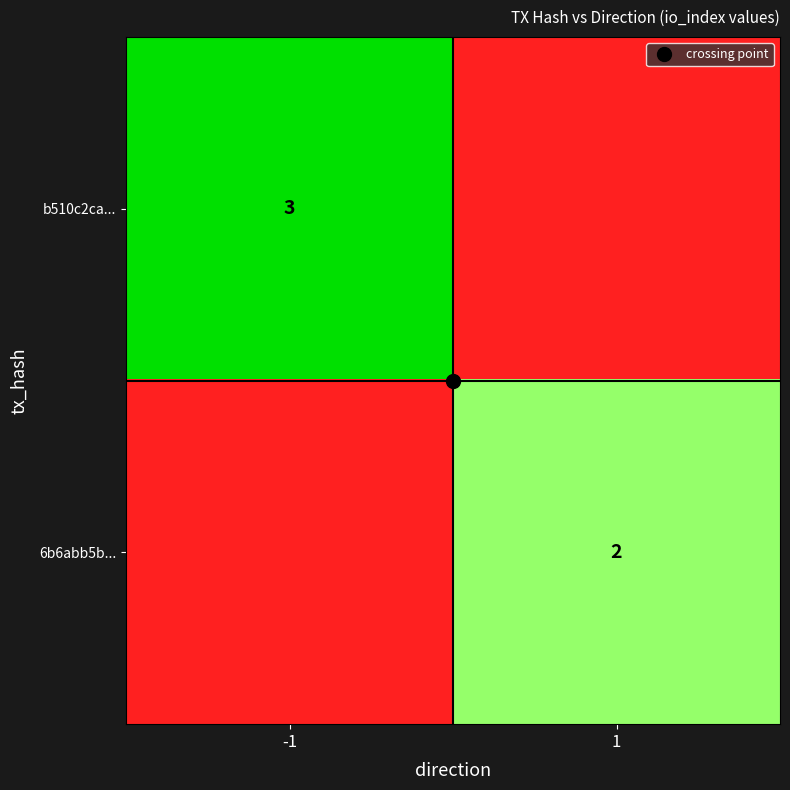

Rank the categories by 6b6abb5b... value from highest to lowest.

1, -1